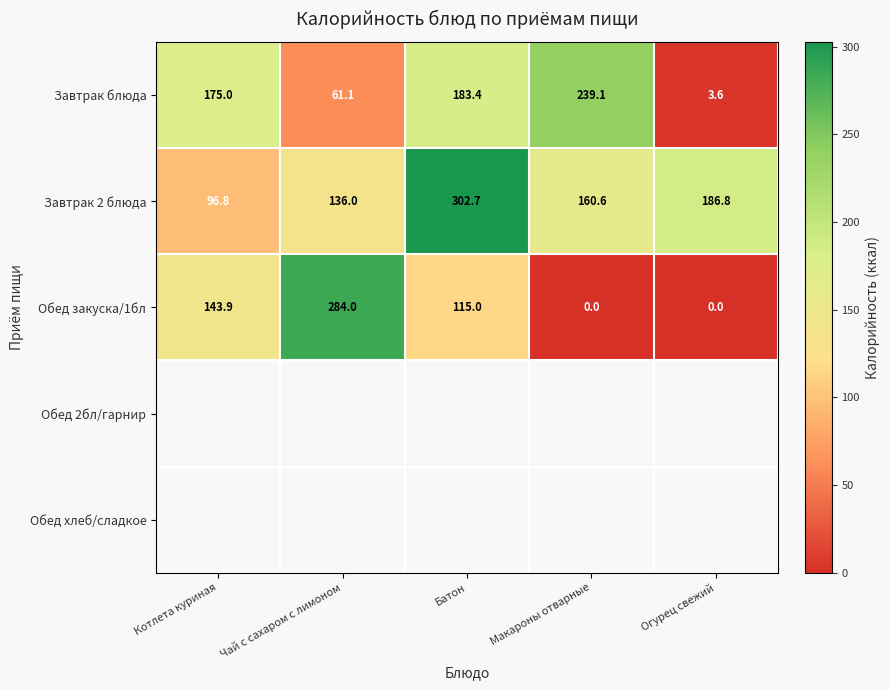

Which series has the largest total across all categories?

Завтрак 2 блюда